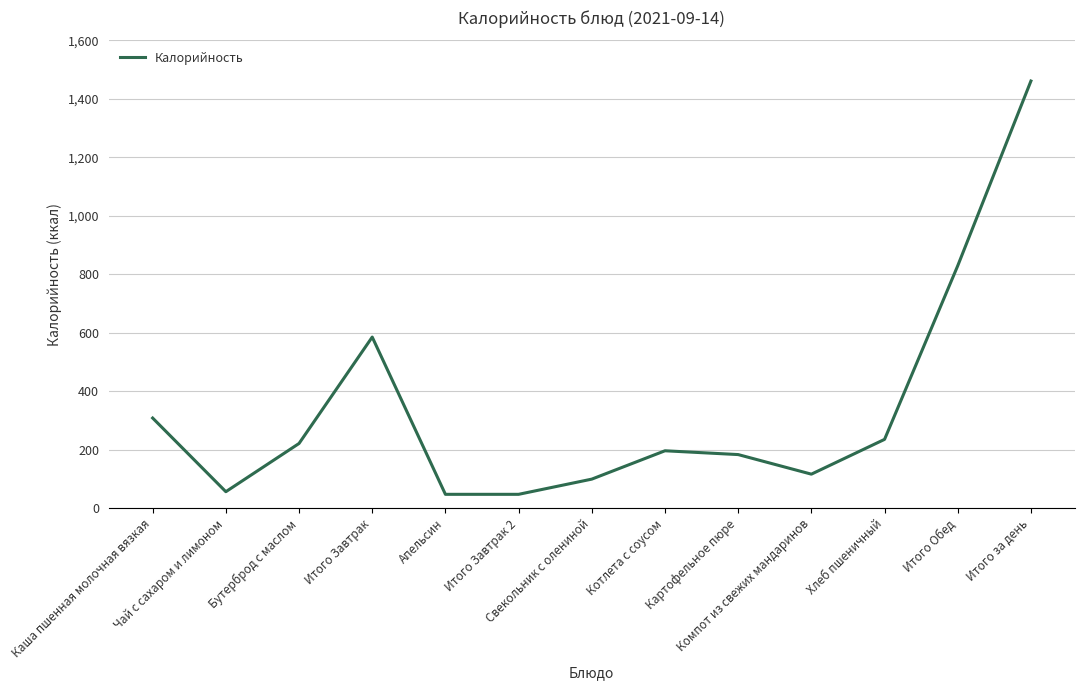

What is the change in value from Свекольник с олениной to Хлеб пшеничный?

+136